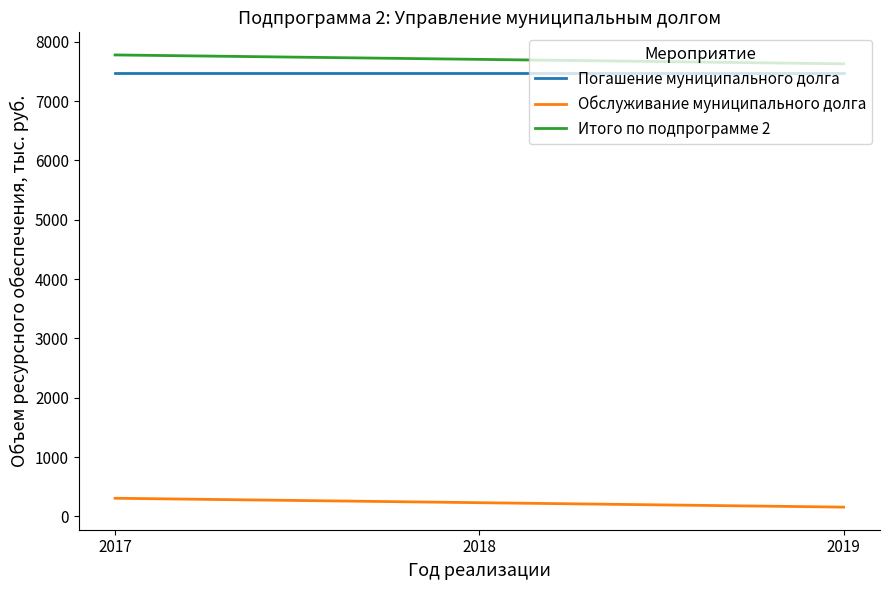

What are all the series names shown in the legend?

Погашение муниципального долга, Обслуживание муниципального долга, Итого по подпрограмме 2